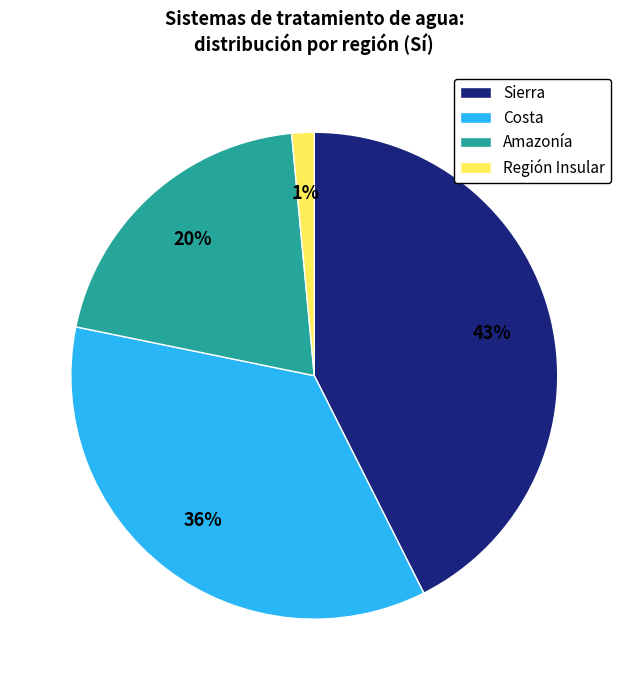

Rank the categories by value from lowest to highest.

Región Insular, Amazonía, Costa, Sierra